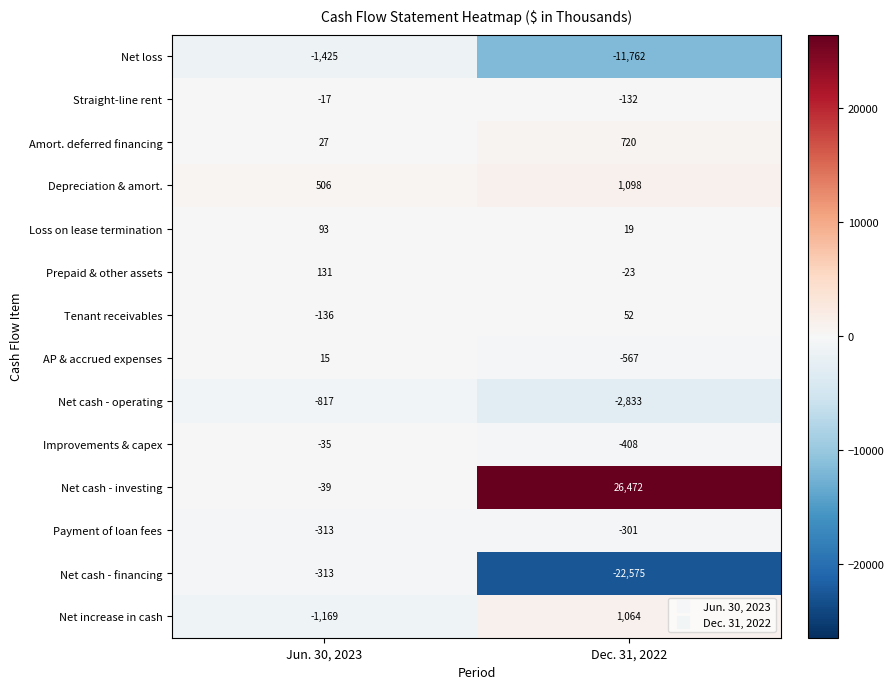

What value does the Net cash - operating series have at Jun. 30, 2023, to the nearest 50?

-800